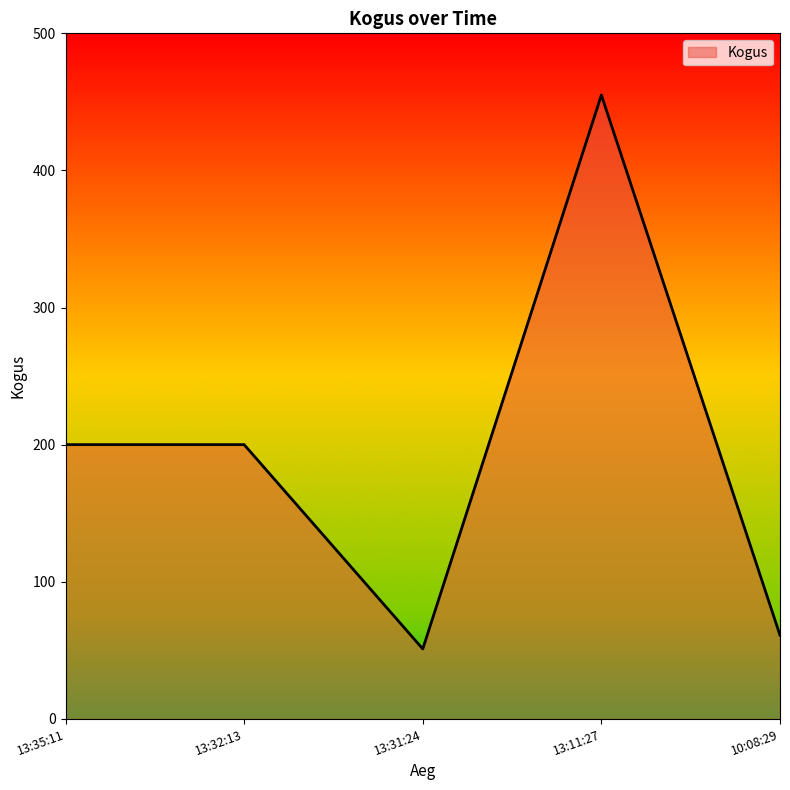

At which category does the data reach its first local valley?

13:31:24